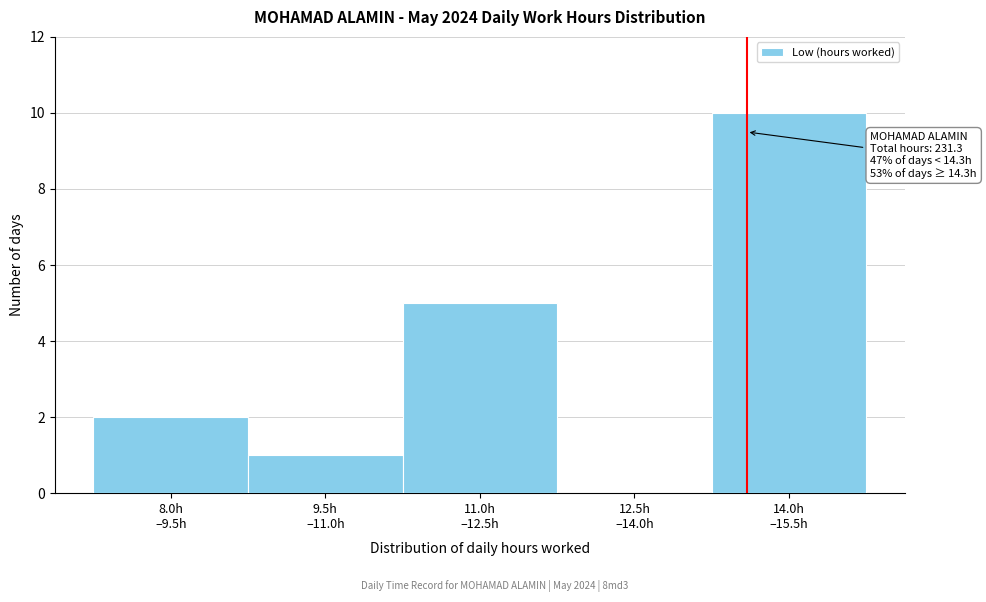

What is the maximum value shown in the chart?

10